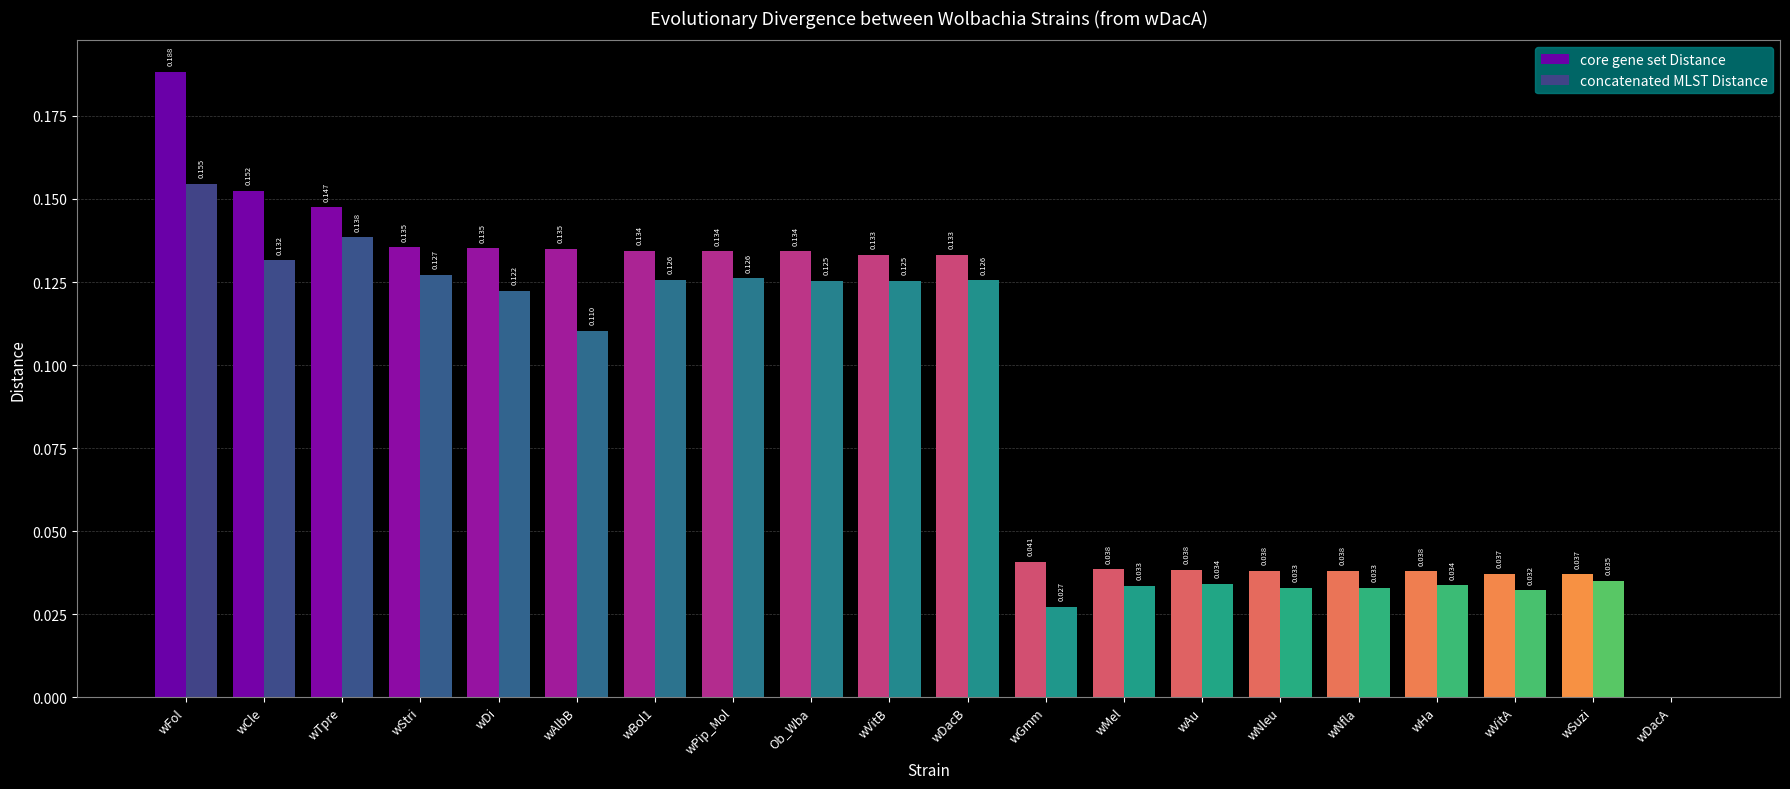

At which label does concatenated MLST Distance reach its peak?

wFol